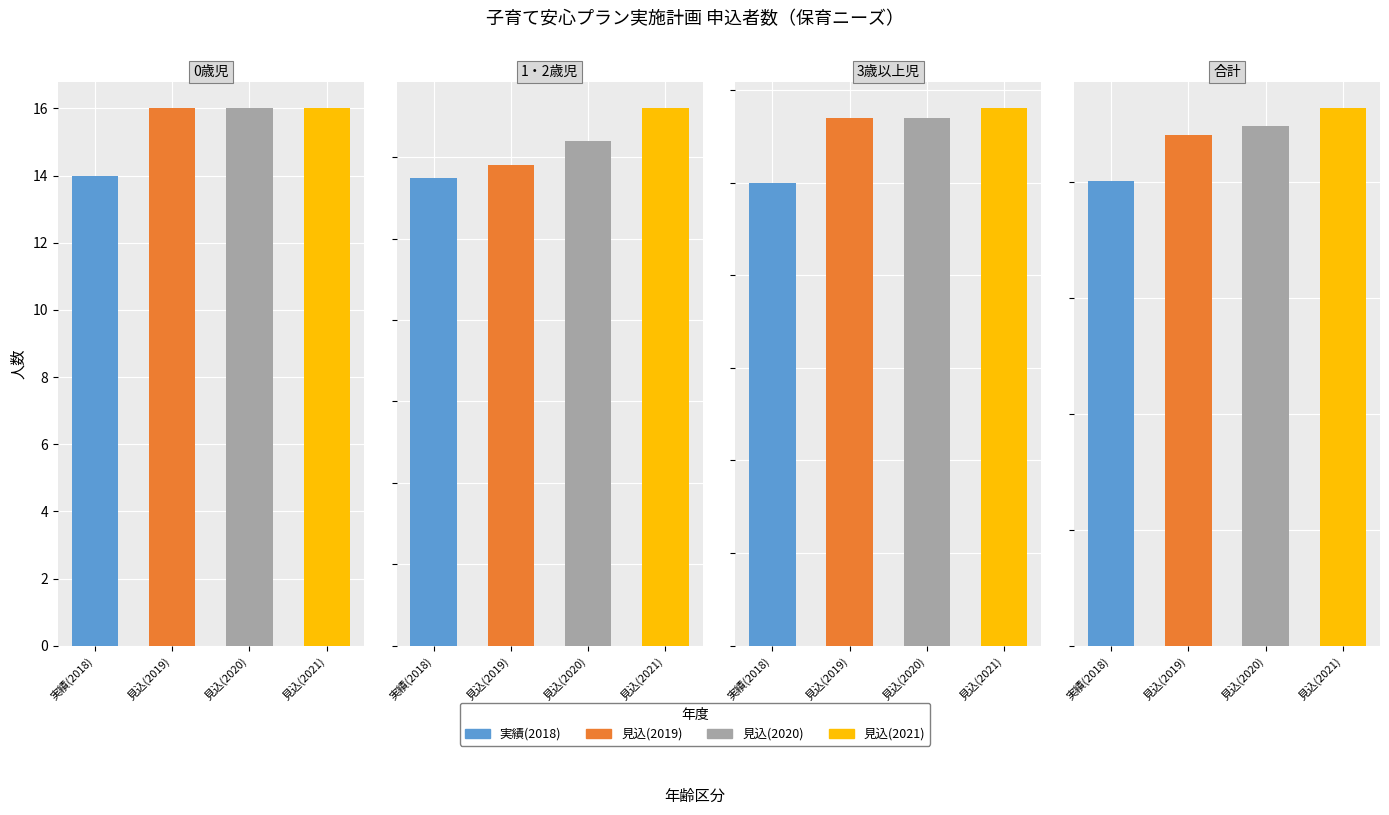

What position from the right is 0歳児?

4